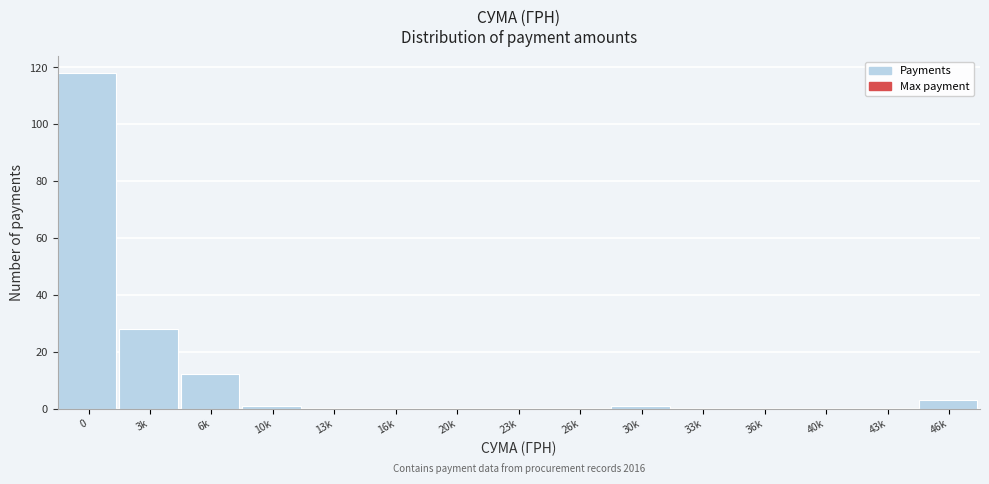

Reading left to right, extract all data points from this chart.

0=118	3k=28	6k=12	10k=1	13k=0	16k=0	20k=0	23k=0	26k=0	30k=1	33k=0	36k=0	40k=0	43k=0	46k=3